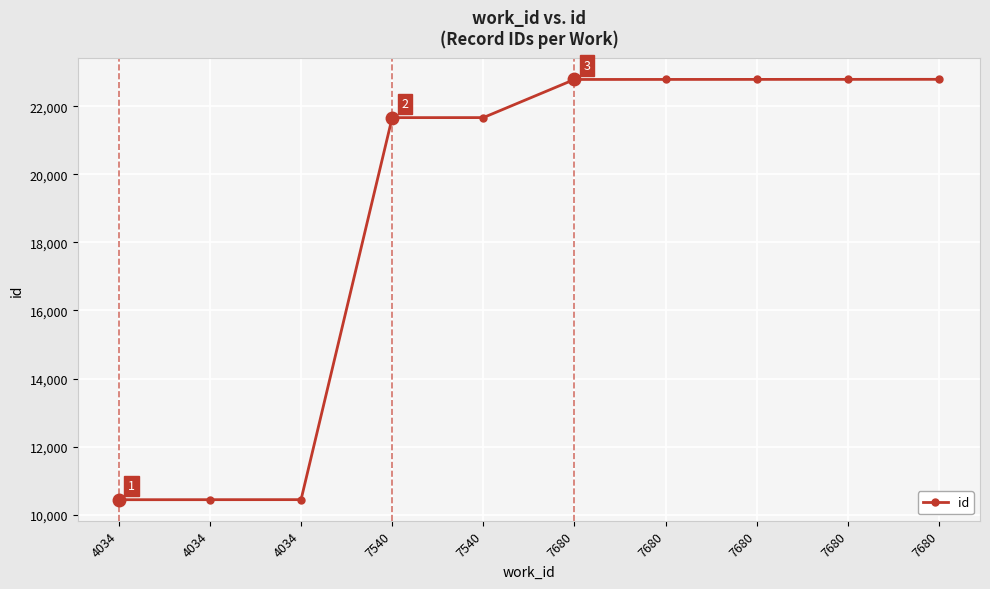

List the labels in order of value, largest first.

7680, 7680, 7680, 7680, 7680, 7540, 7540, 4034, 4034, 4034